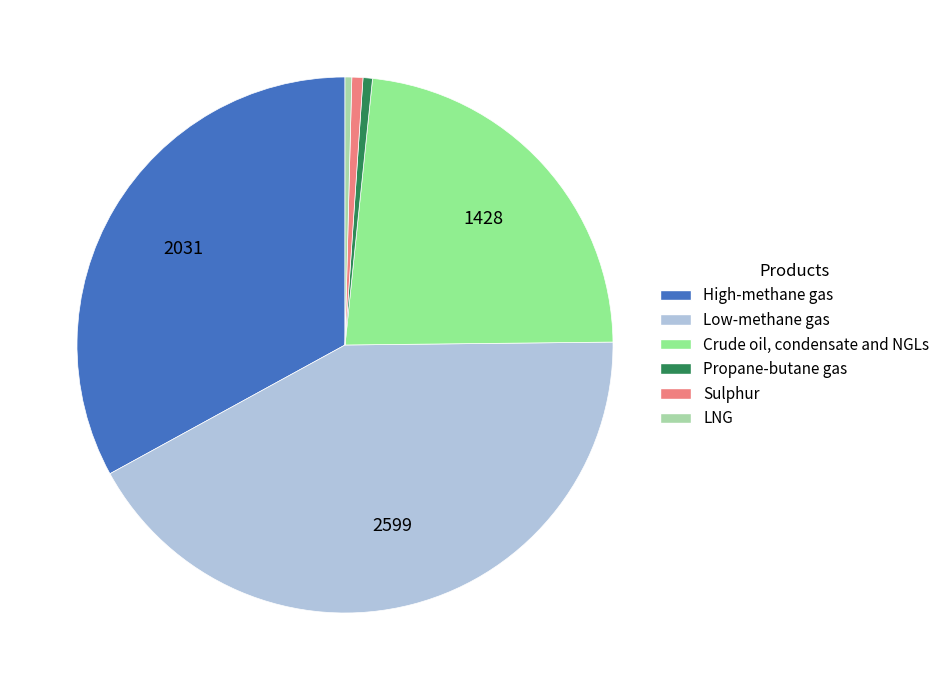

How many slices are in this pie chart?

6